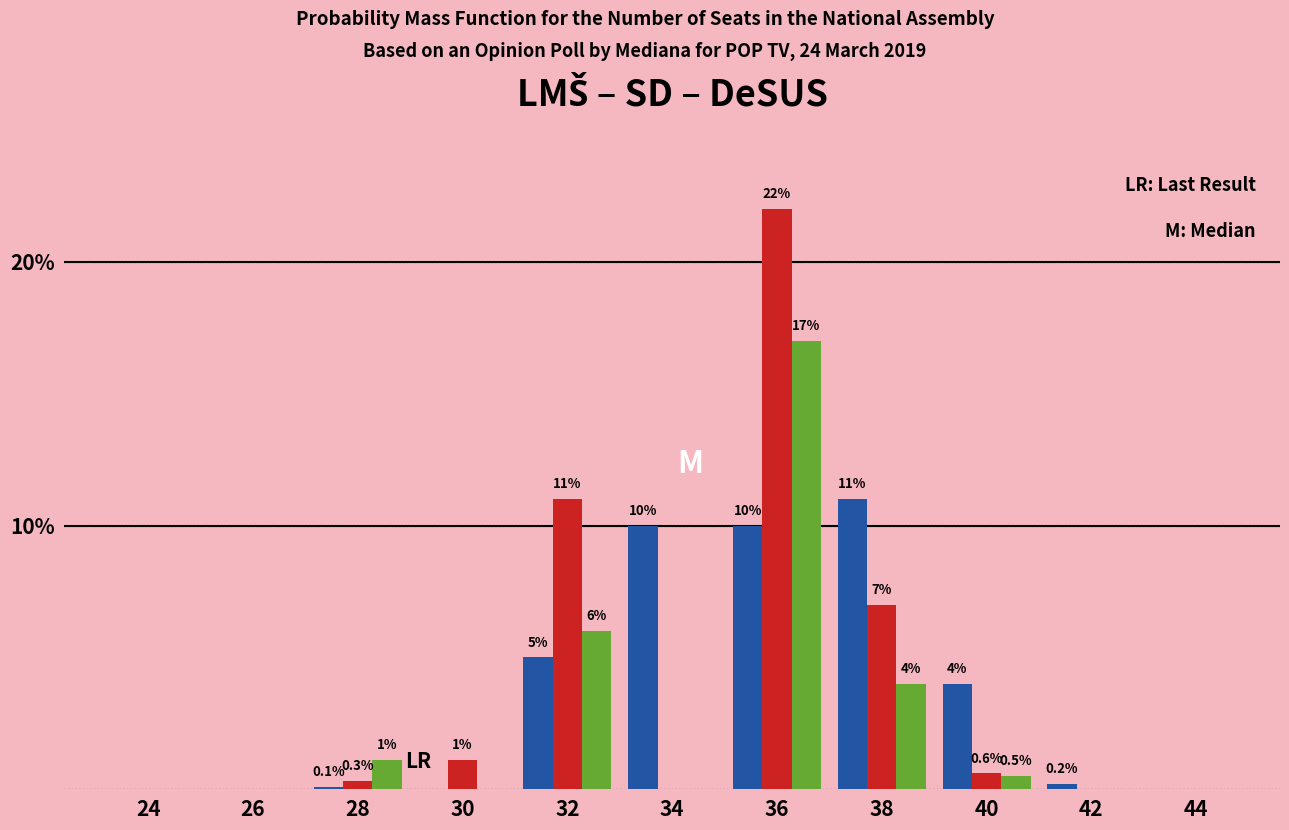

What is the total value across all series at 34?

10.0